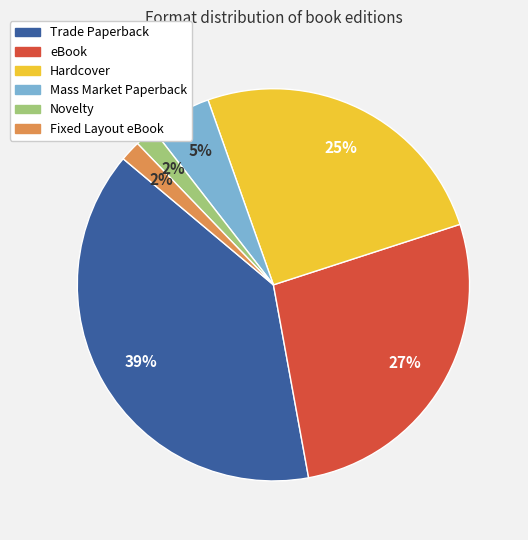

Approximately how many times larger is the value at Hardcover compared to eBook?

0.9